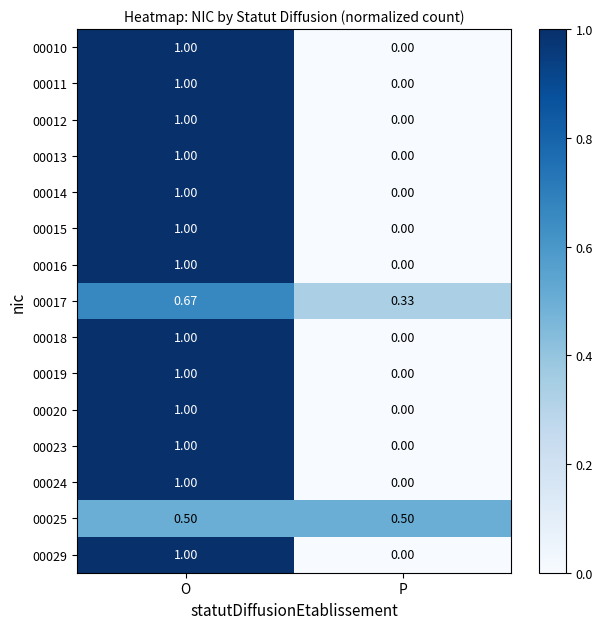

Rank the categories by 00016 value from highest to lowest.

O, P